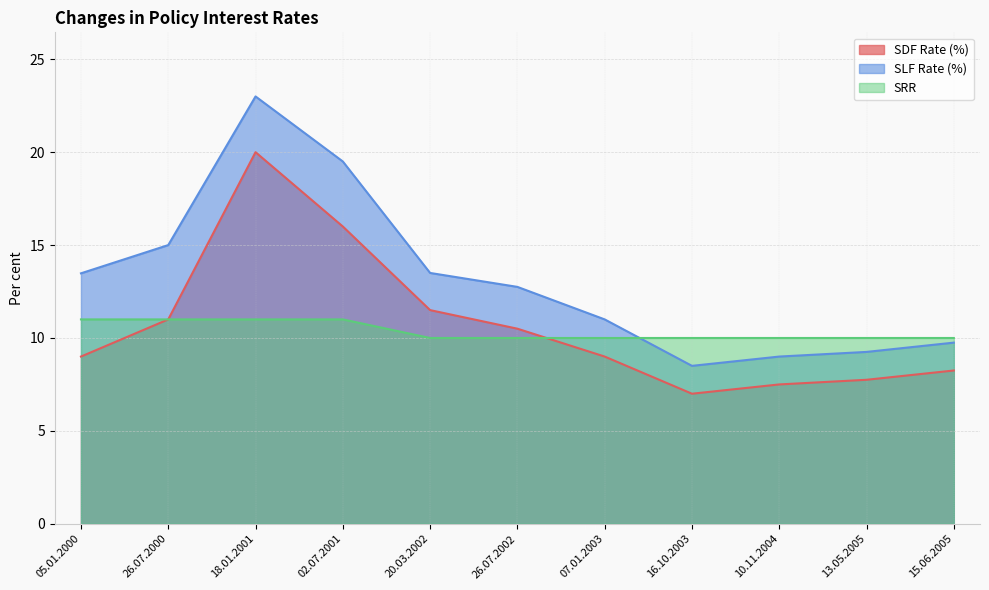

Where is SLF Rate (%) nearest to the value 15?

26.07.2000